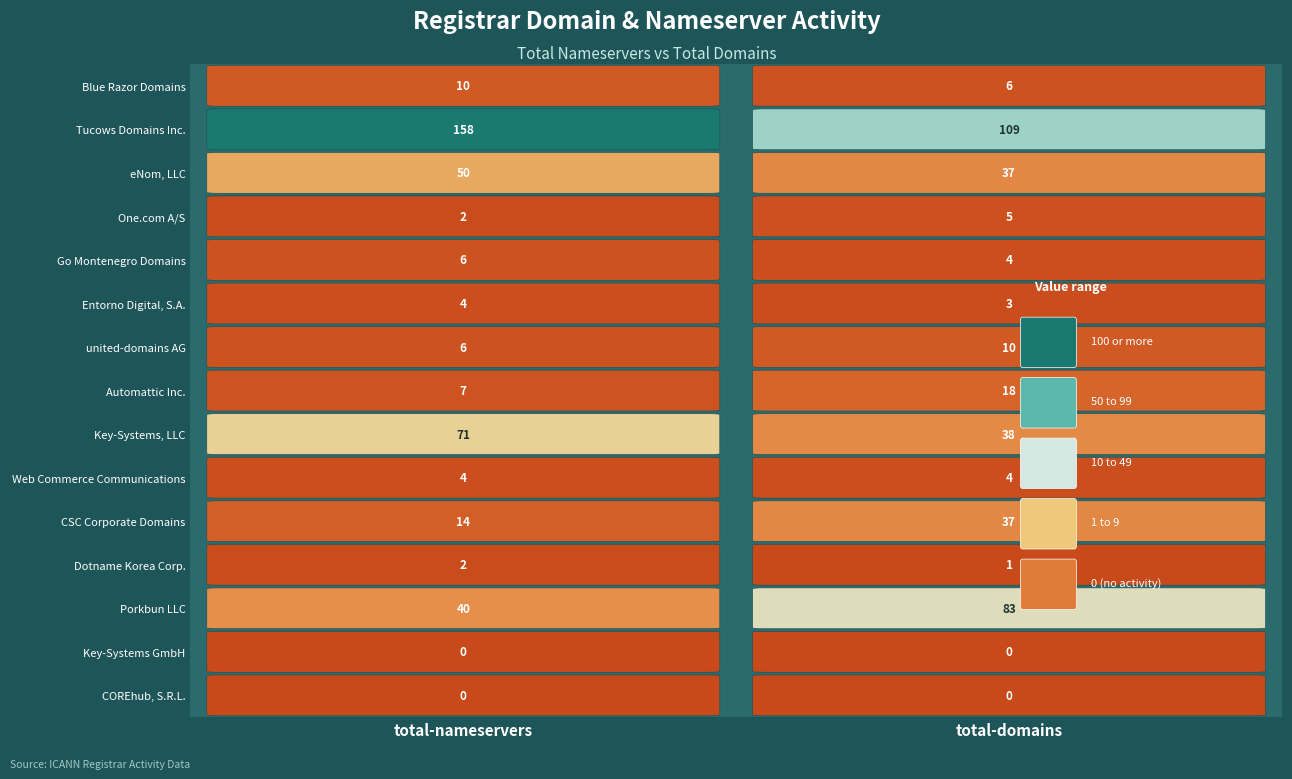

Reading left to right, list all the values displayed in this chart.

Blue Razor Domains, LLC: 10	6
Tucows Domains Inc.: 158	109
eNom, LLC: 50	37
One.com A/S: 2	5
Go Montenegro Domains: 6	4
Entorno Digital, S.A.: 4	3
united-domains AG: 6	10
Automattic Inc.: 7	18
Key-Systems, LLC: 71	38
Web Commerce Communications: 4	4
CSC Corporate Domains: 14	37
Dotname Korea Corp.: 2	1
Porkbun LLC: 40	83
Key-Systems GmbH: 0	0
COREhub, S.R.L.: 0	0